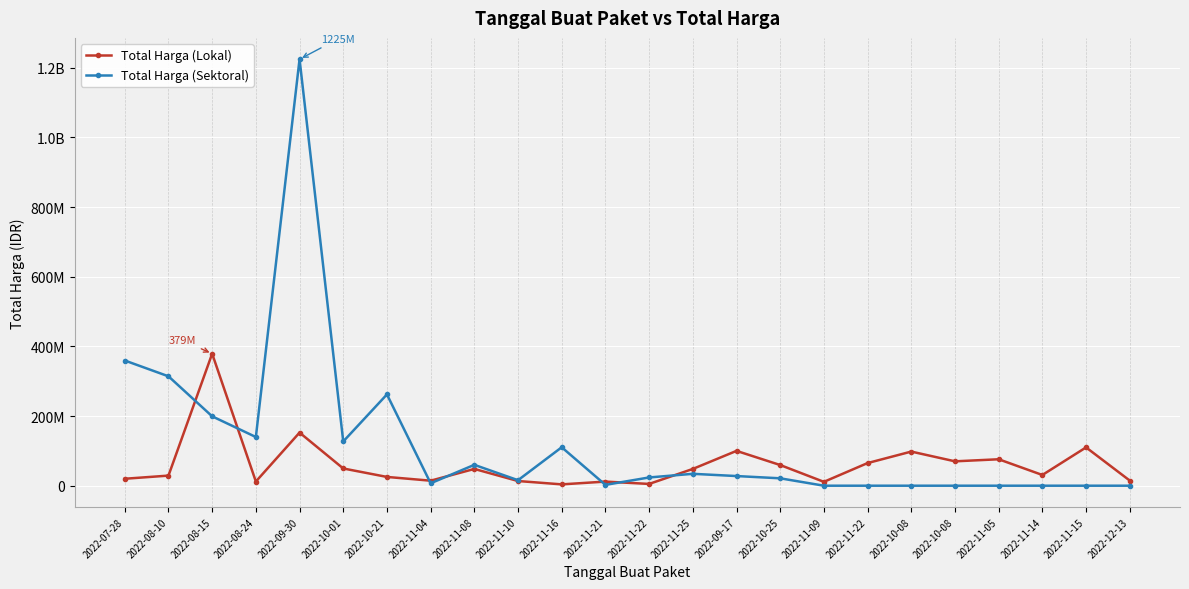

Does the chart have visible grid lines?

Yes